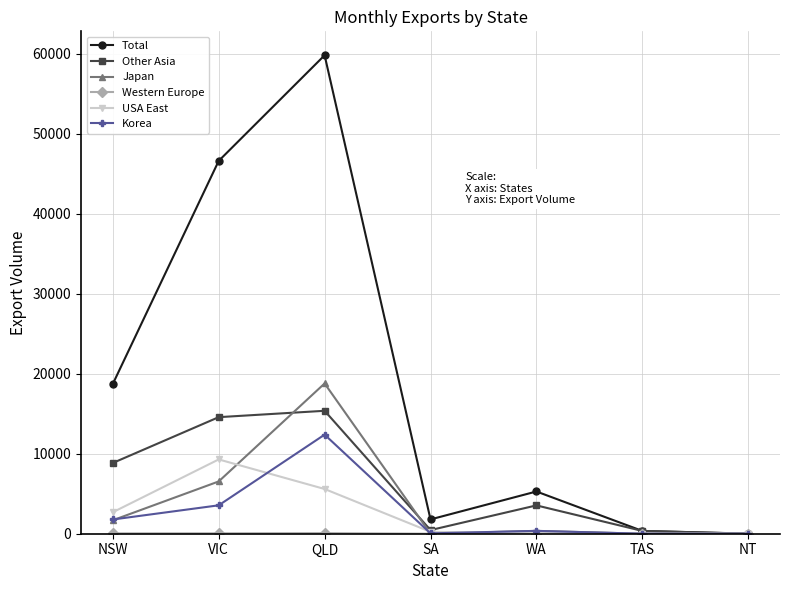

At which category is the sum across all series the highest?

QLD